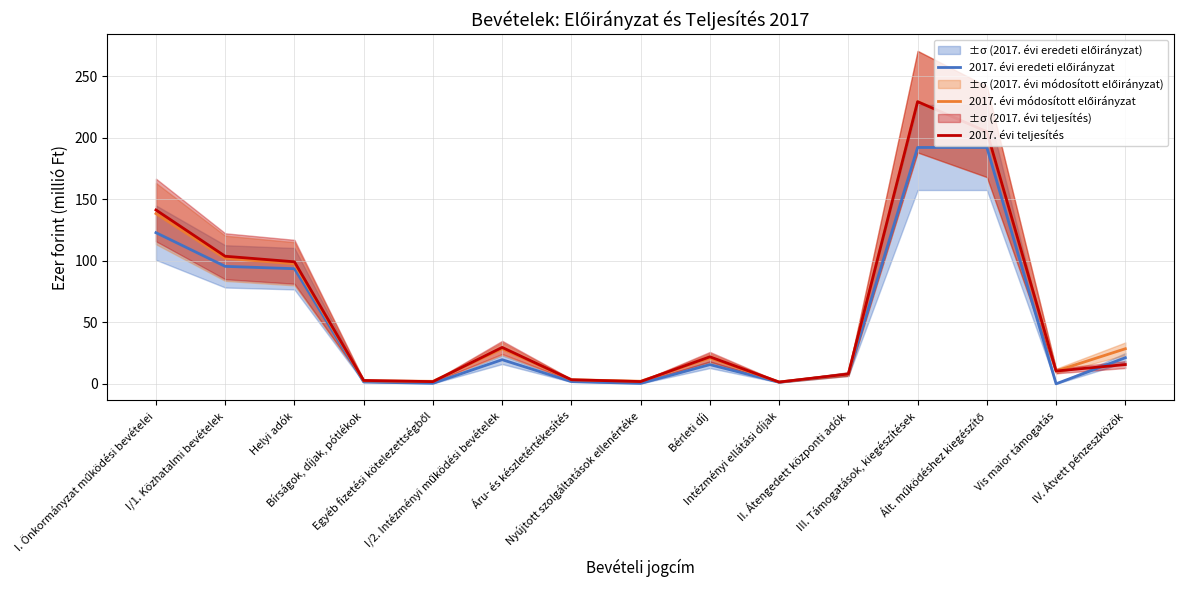

What is the sum of the 2017. évi módosított előirányzat values at I/1. Közhatalmi bevételek and I. Önkormányzat működési bevételei?

240.6